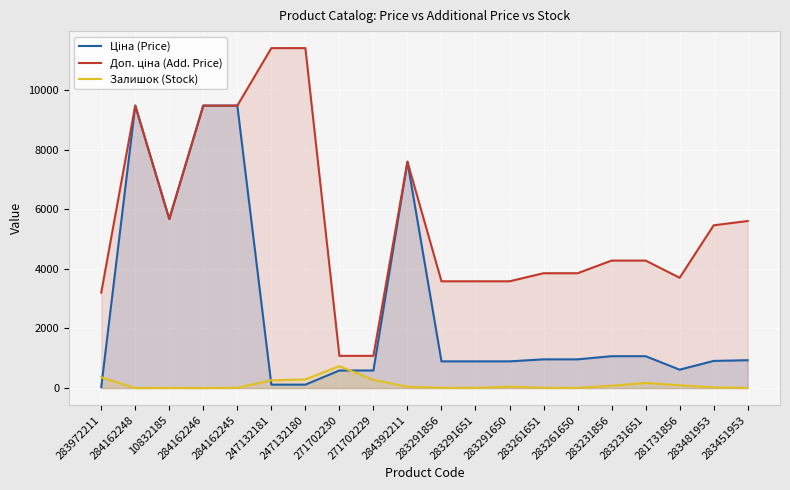

How many data points does each series have?

20